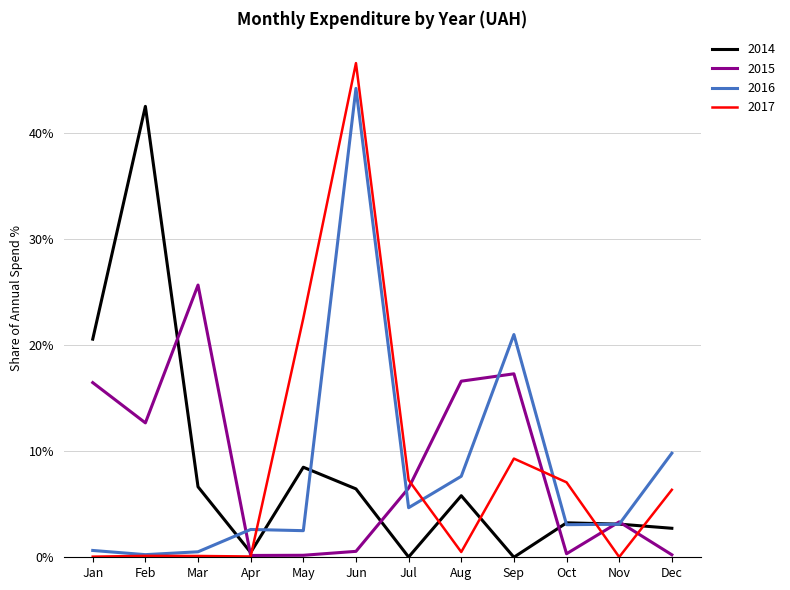

Is the value of 2014 at Oct greater than the value of 2016 at Feb?

Yes